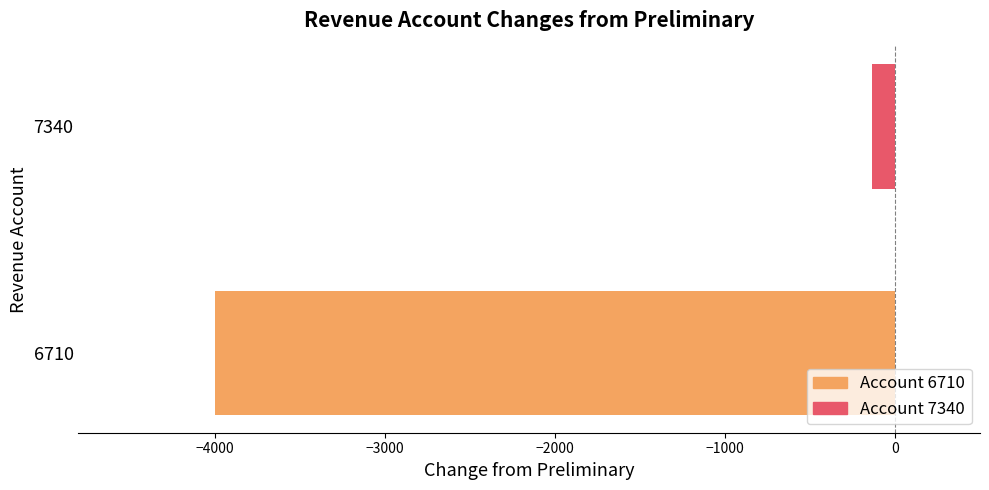

What is the smallest value displayed?

-4000